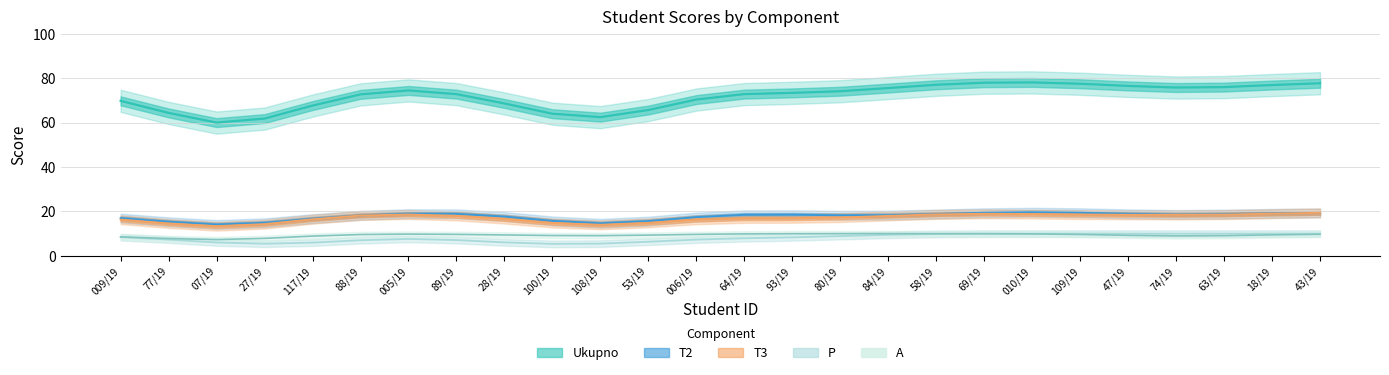

At which category is the sum across all series the highest?

010/19